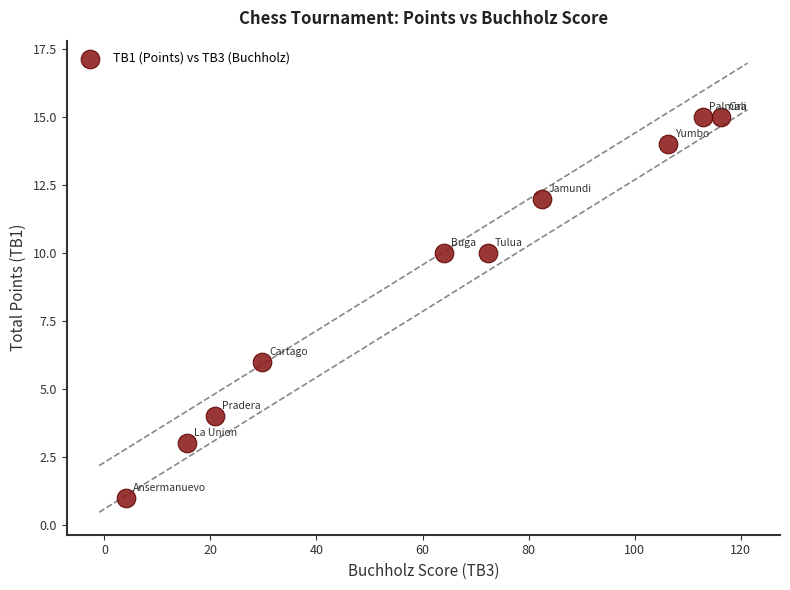

What is the average Y value?

9